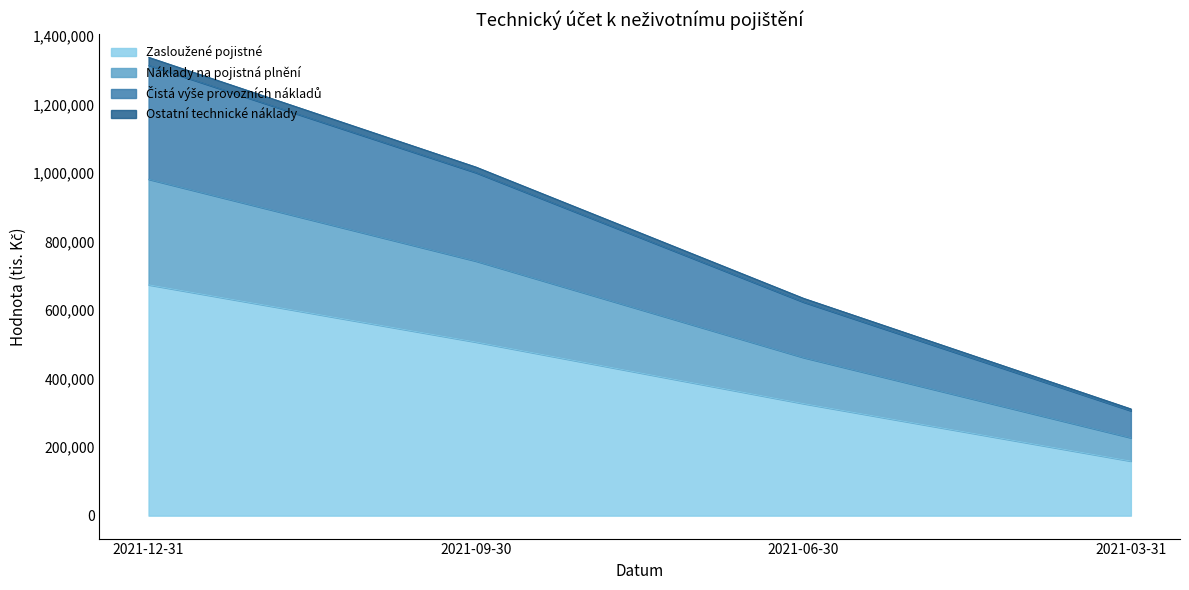

At which label does Zasloužené pojistné reach its peak?

2021-12-31